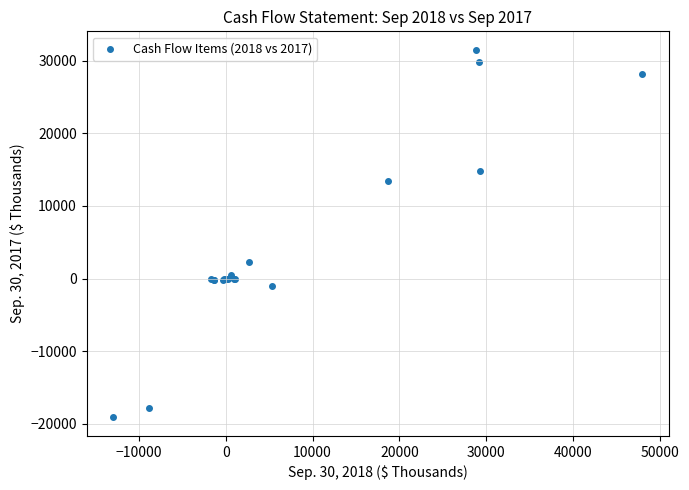

What Y value in the scatter plot is closest to 6191?

2232